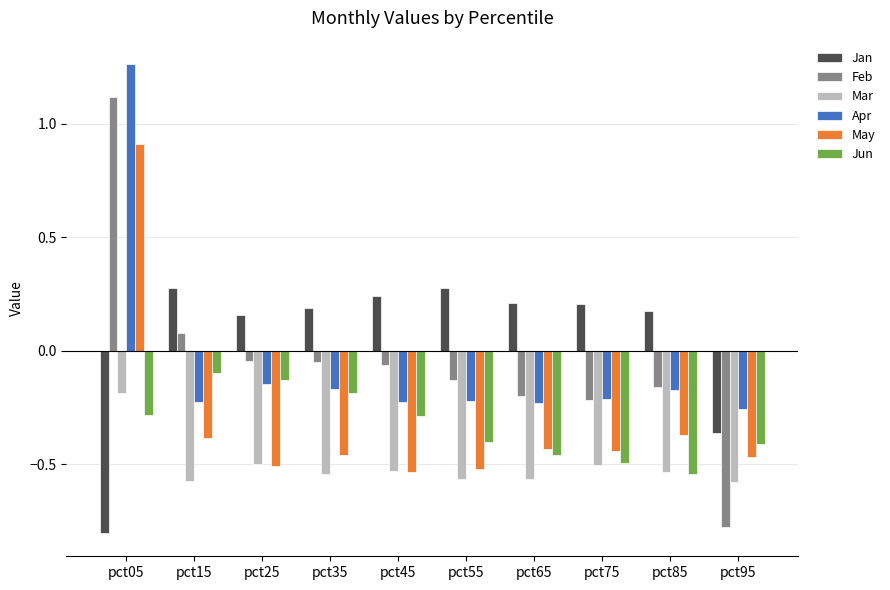

Is the value of Mar at pct35 greater than the value of Jan at pct45?

No